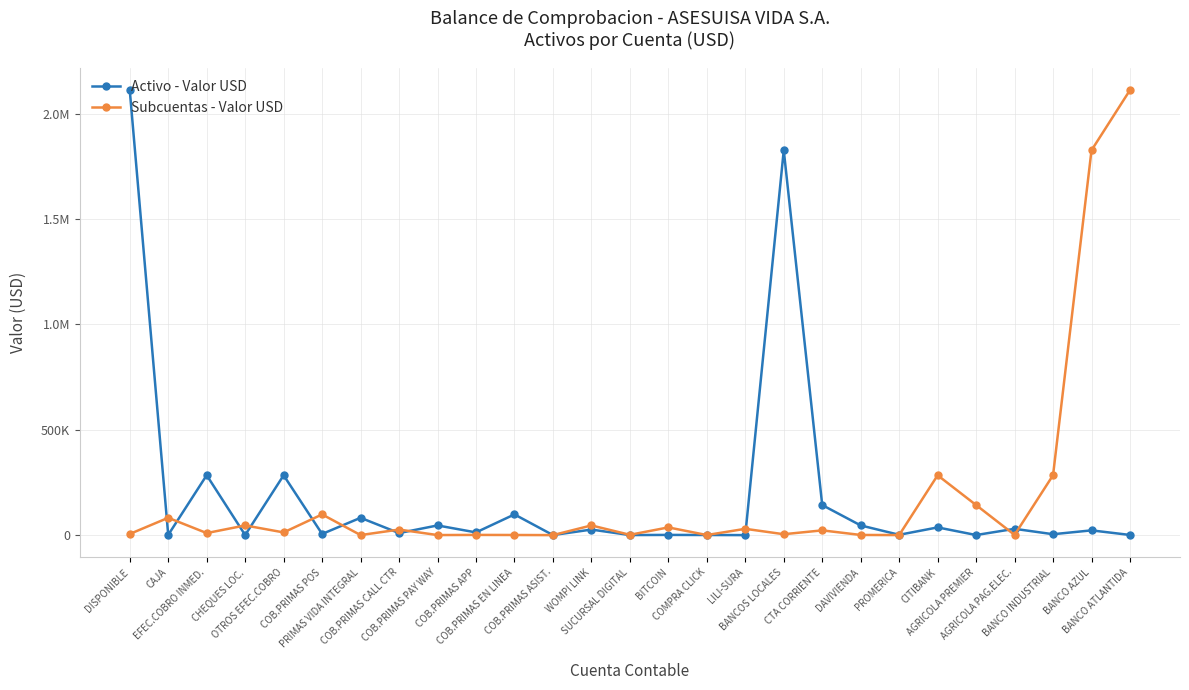

Does the chart have visible grid lines?

Yes